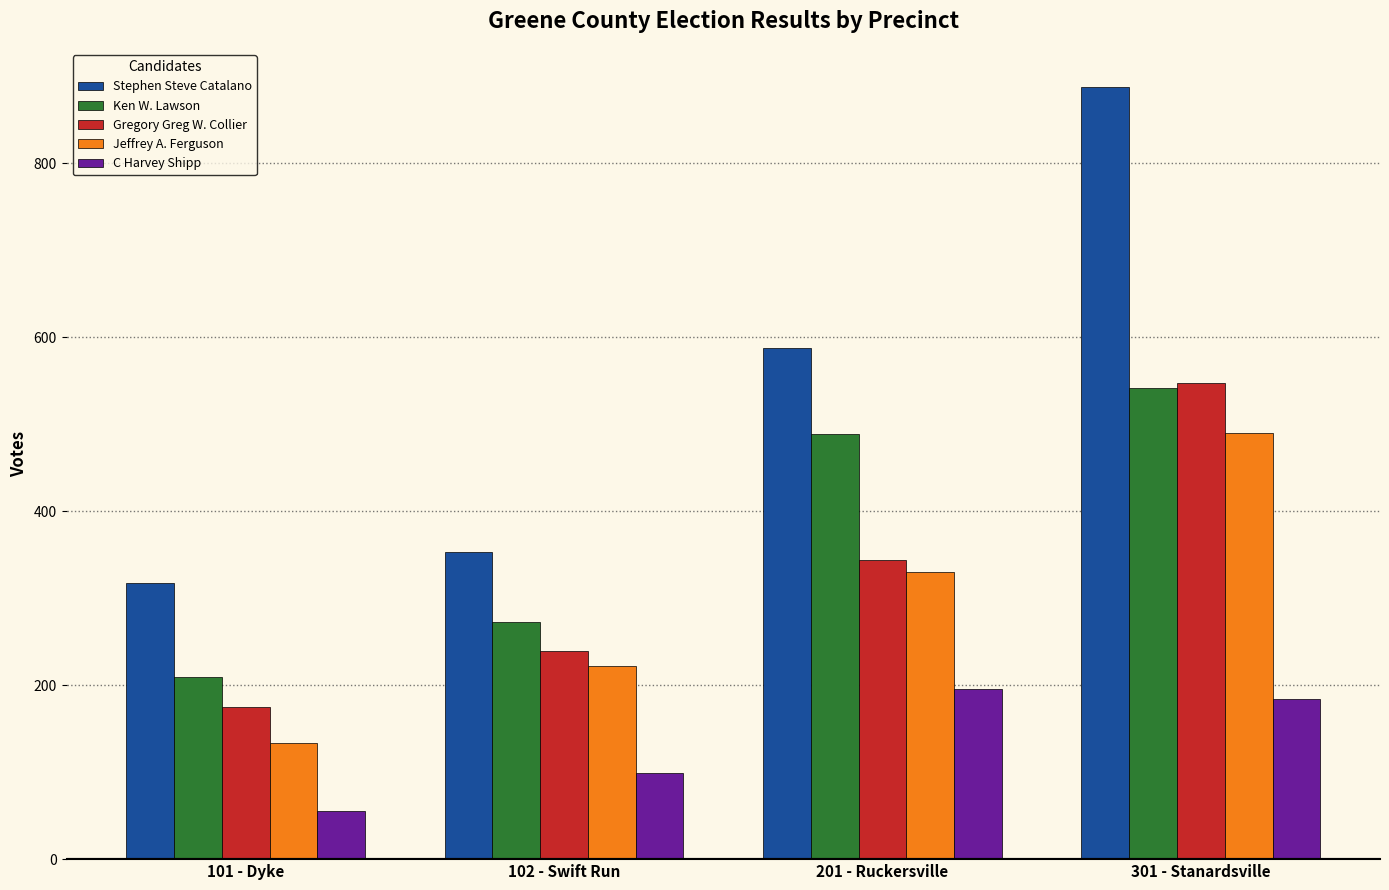

List the labels in order of Gregory Greg W. Collier value, smallest first.

101 - Dyke, 102 - Swift Run, 201 - Ruckersville, 301 - Stanardsville